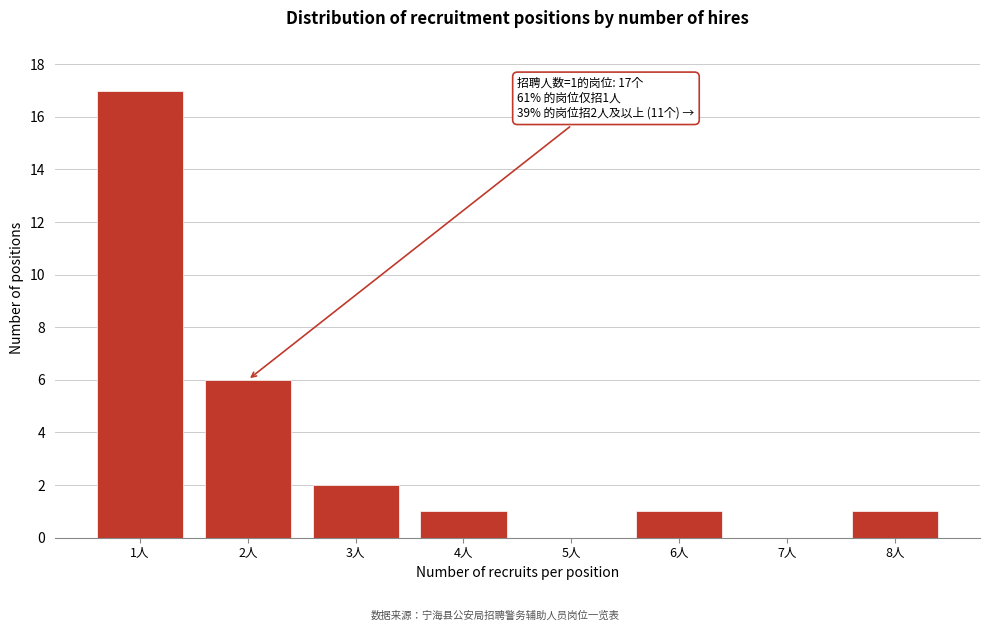

Reading left to right, transcribe all the data shown in this chart.

1人=17	2人=6	3人=2	4人=1	5人=0	6人=1	7人=0	8人=1